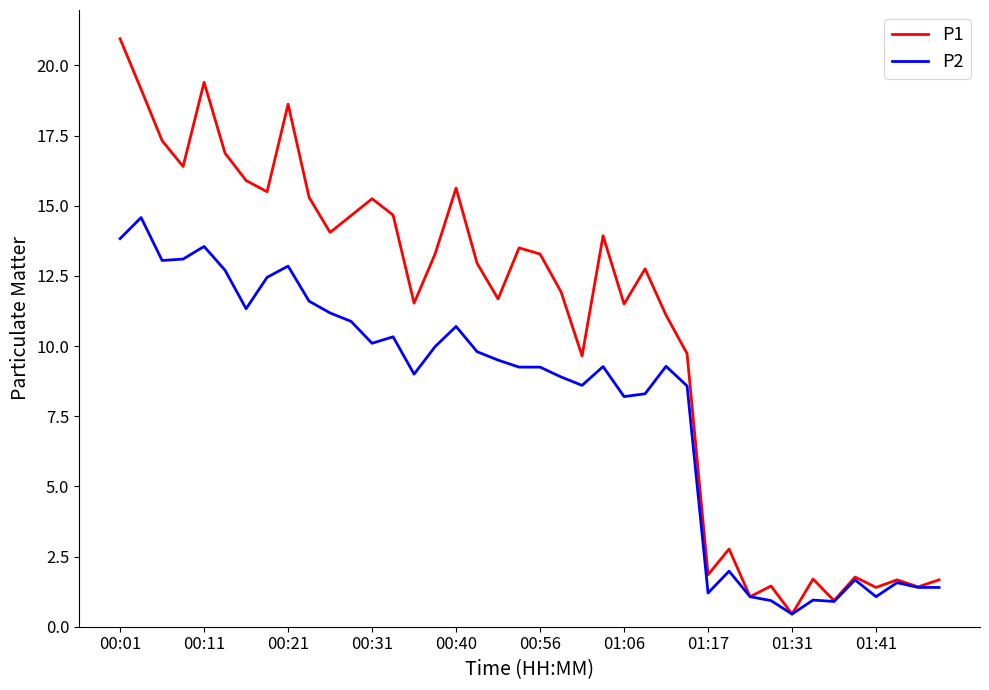

Rank the series by their maximum value, from highest to lowest.

P1, P2